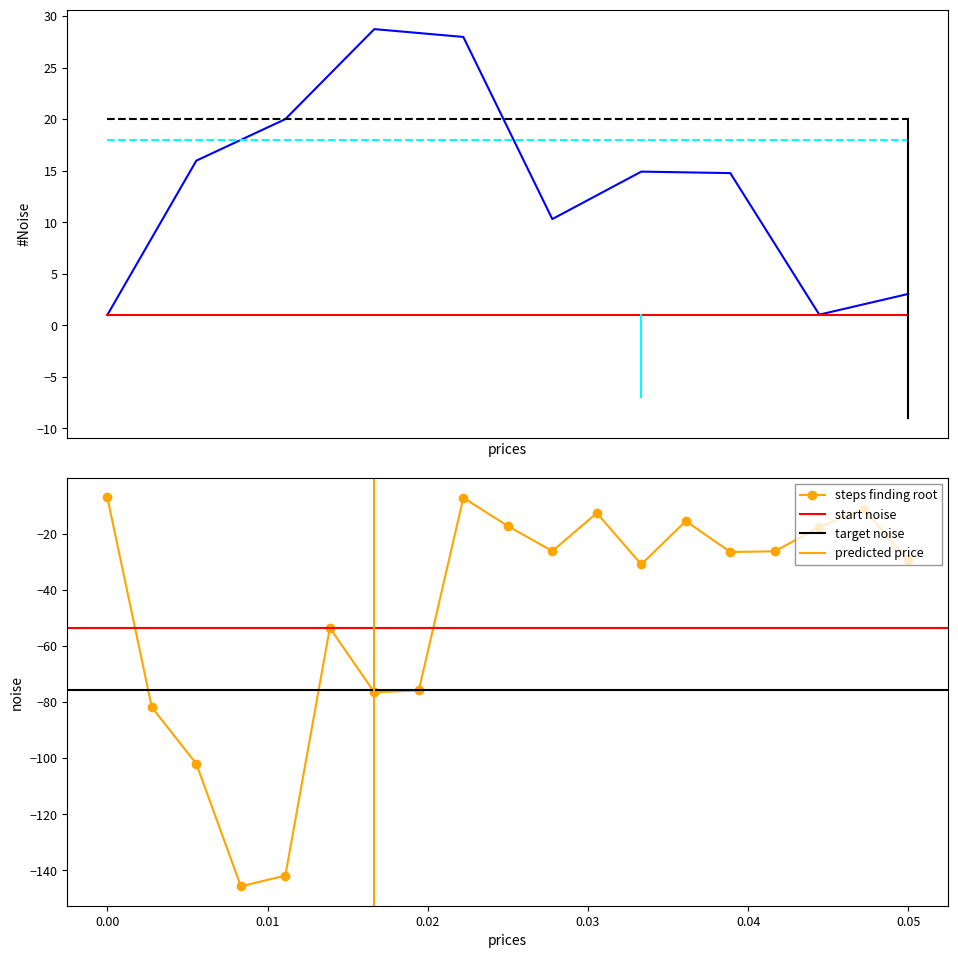

How many interior local valleys does the steps finding root series have?

5